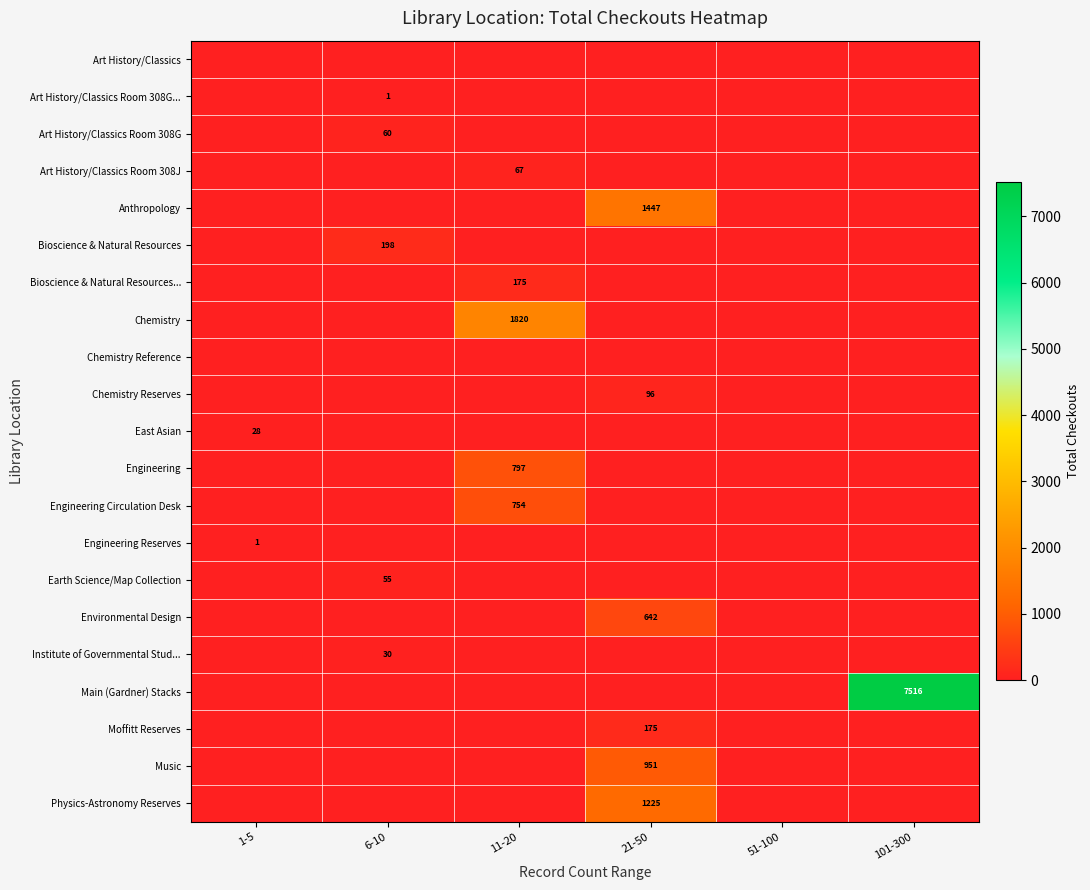

What is the total value across all series at 21-50?

4536